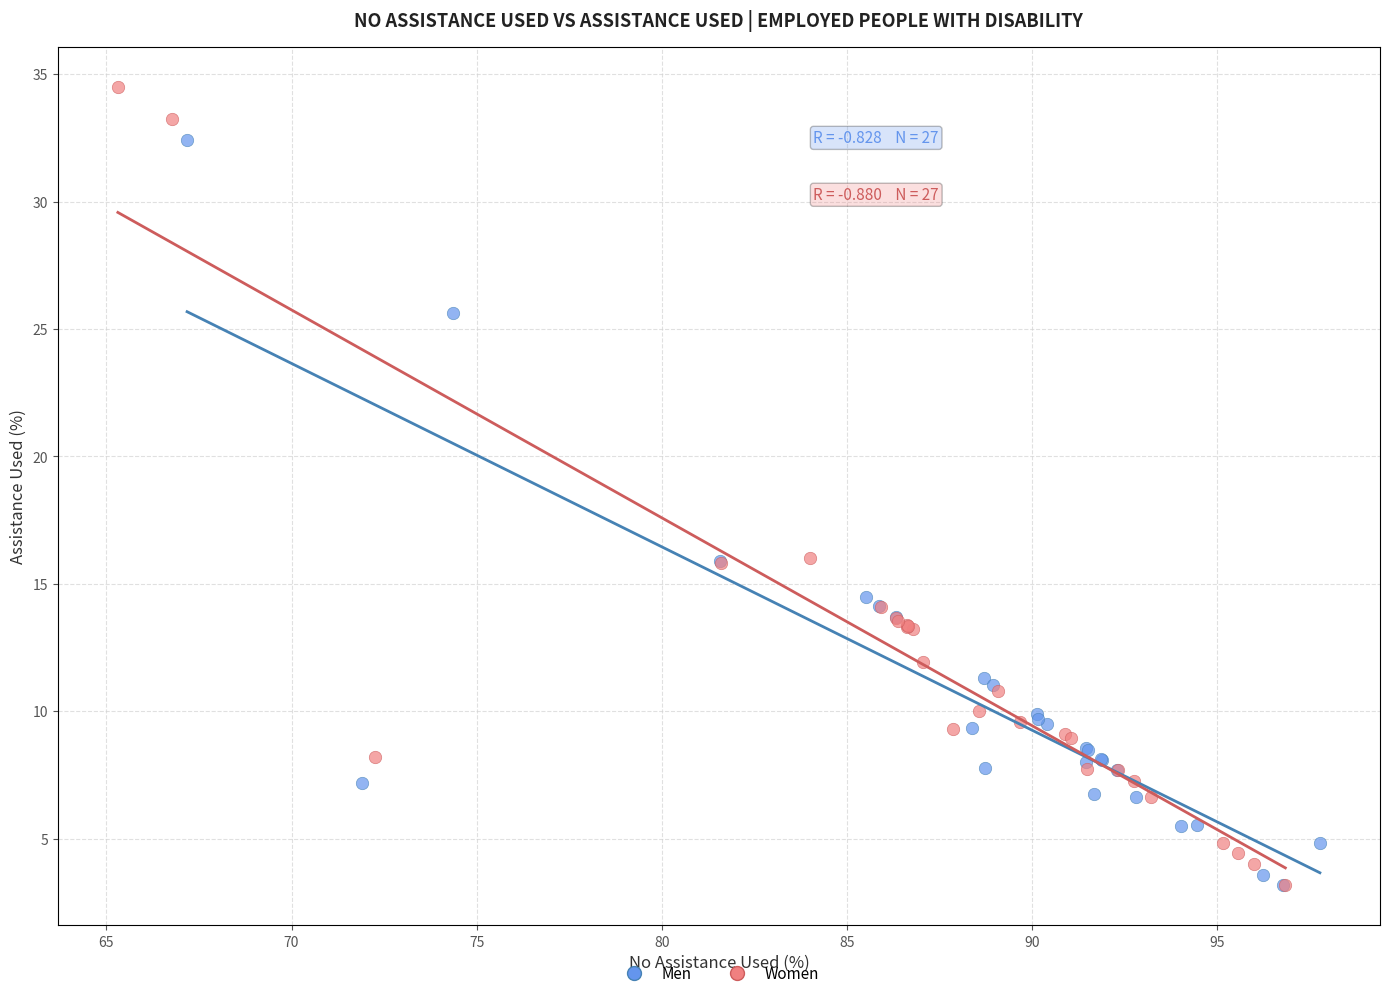

Which series contains the highest Y value?

Women